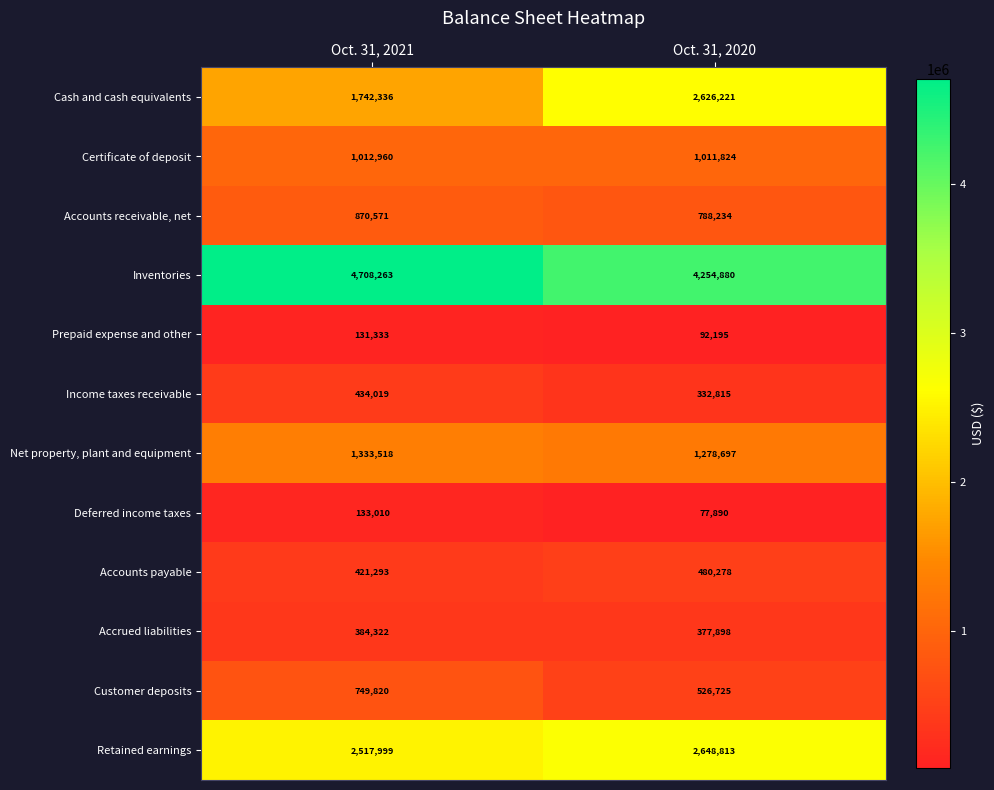

Is it true that Accrued liabilities equals 384322 at Oct. 31, 2021?

True